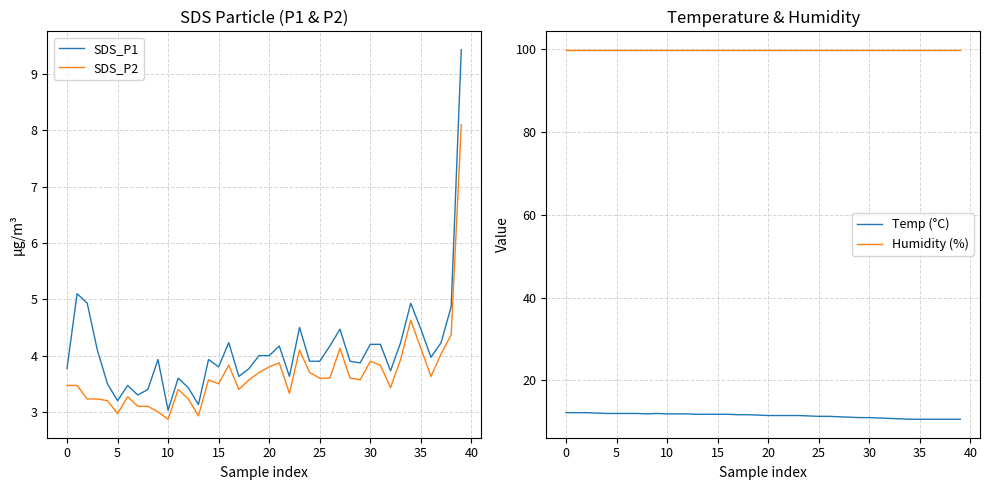

How many interior local valleys does the SDS_P1 series have?

10